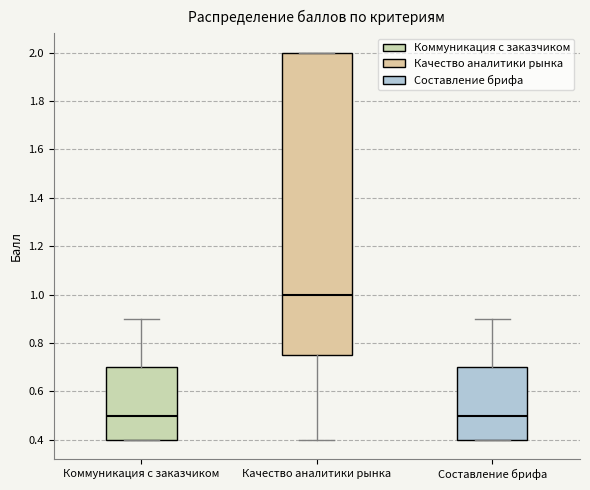

Where does the lower whisker of the box for Качество аналитики рынка end on the y-axis? The values are not printed on the chart, so give them approximately, as read against the axis.

0.40